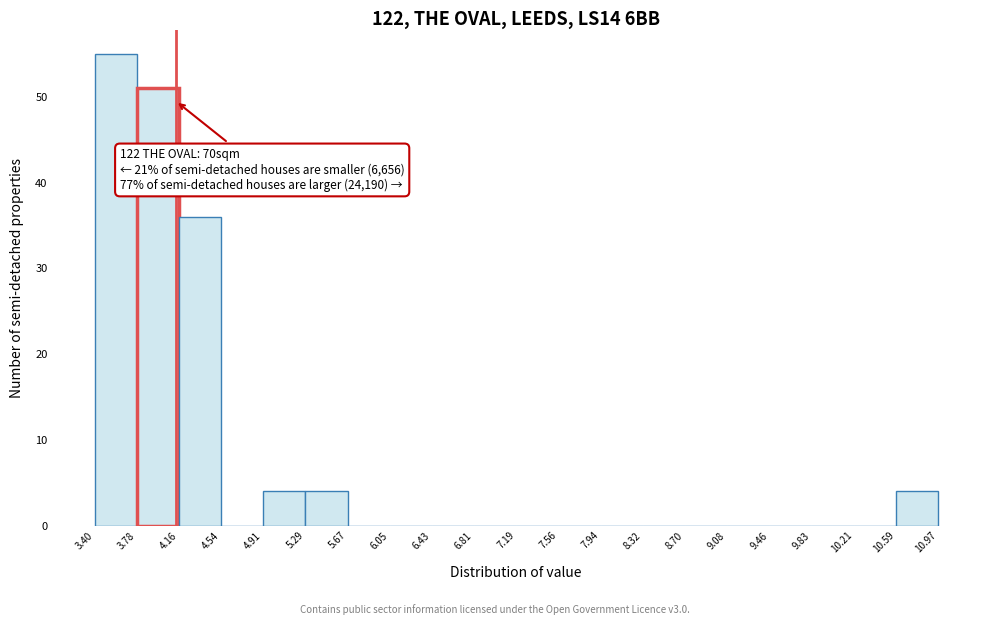

Over which range of the x-axis is the bar tallest?

3.40 to 3.78